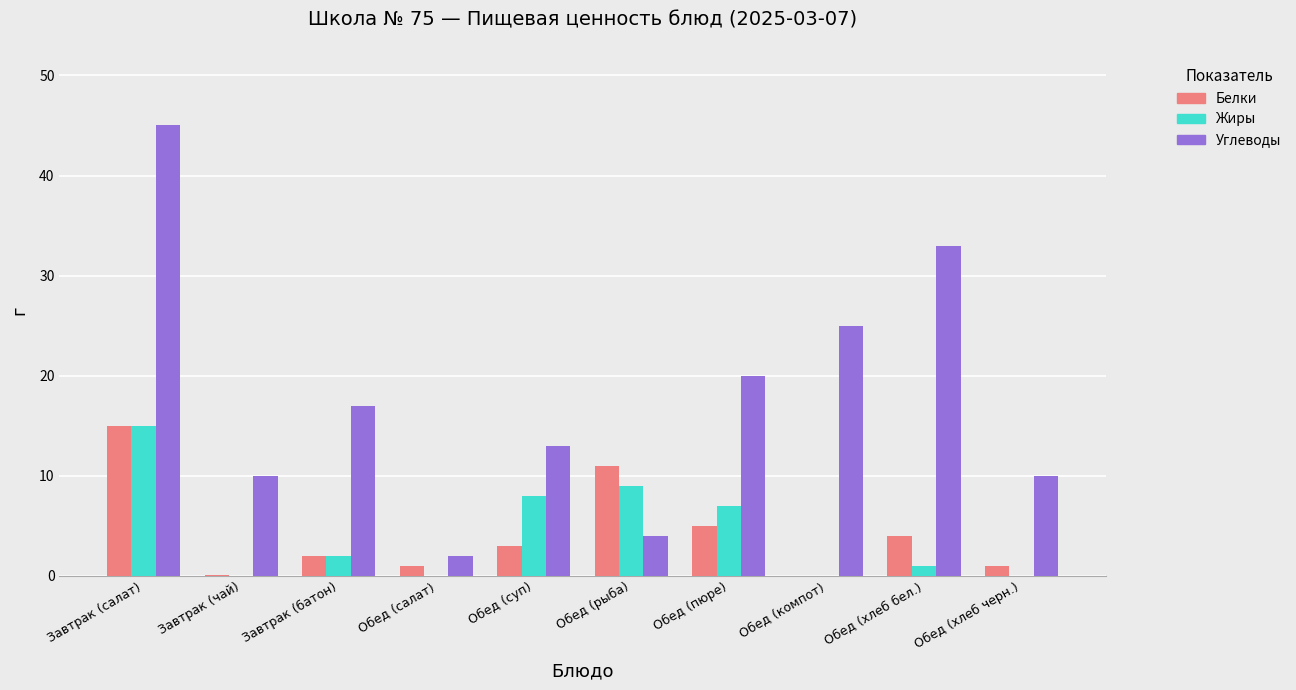

What is the sum of all Жиры values?

42.0